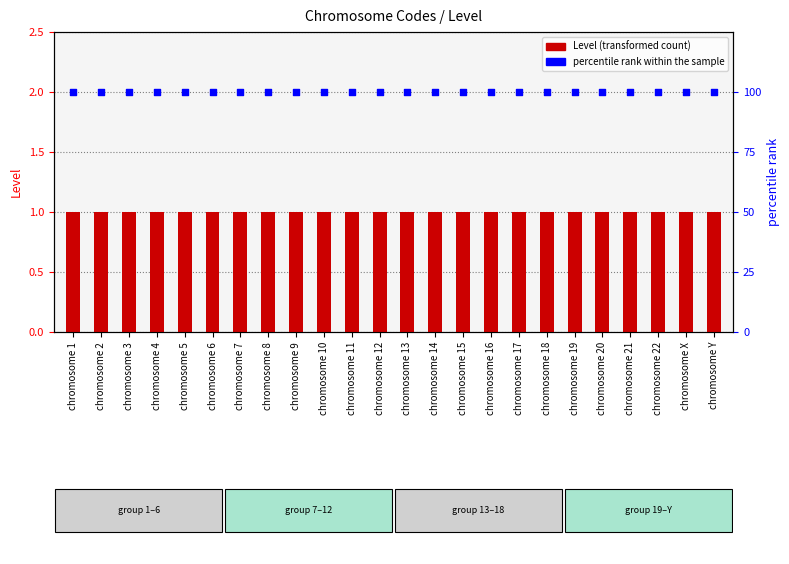

Which series has the largest total across all categories?

percentile rank within the sample